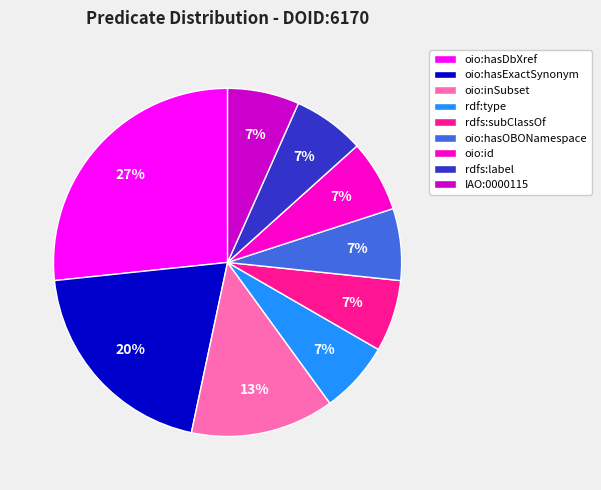

What percentage is the rdf:type slice, to the nearest percent?

7%